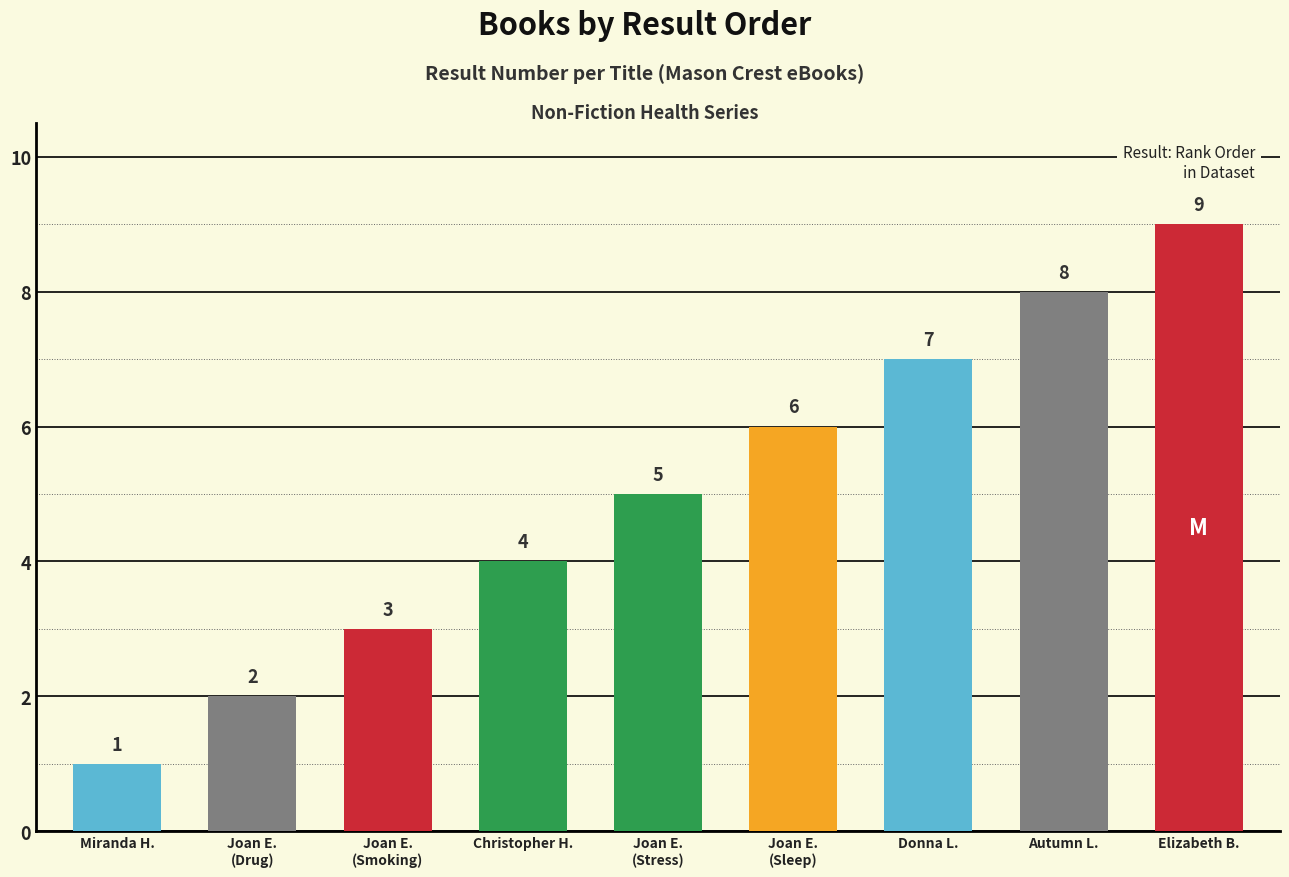

What is the label of the 4th bar from the left?

Christopher Hovius